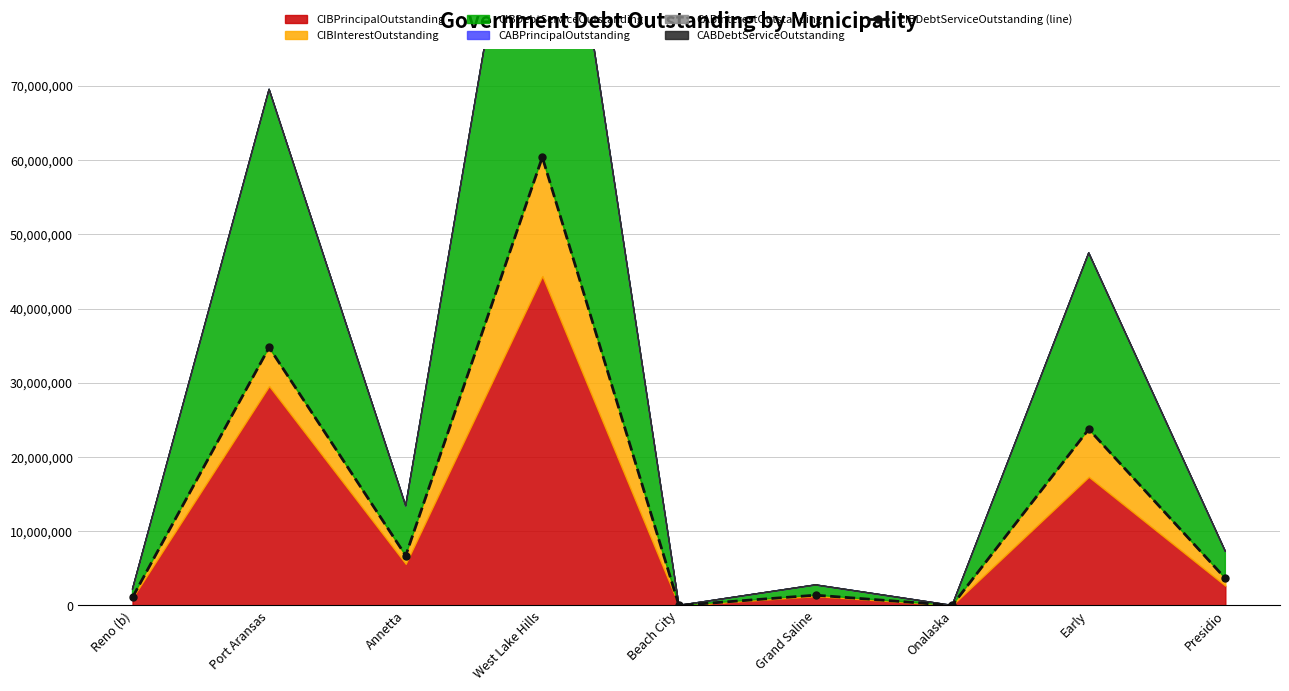

What is the change in value from Annetta to Grand Saline?

-5329078.9